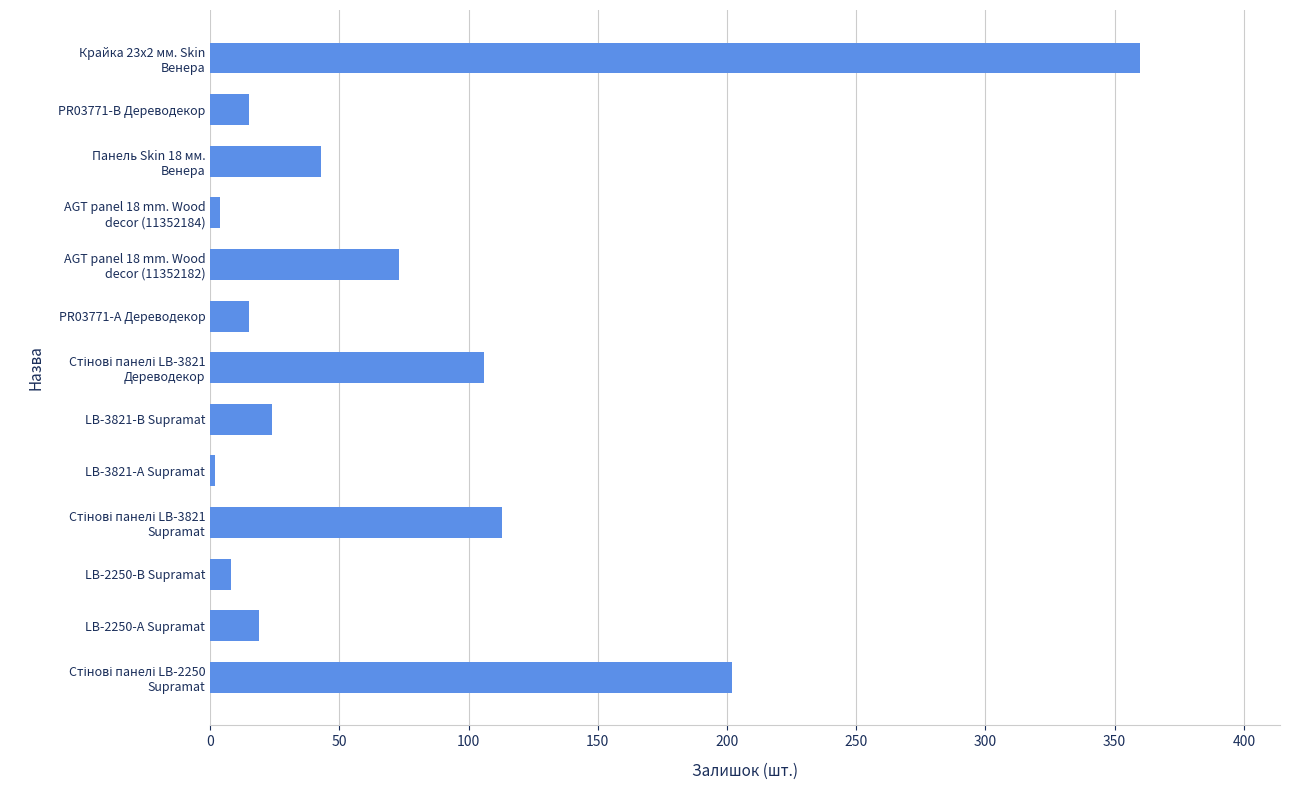

What is the greatest value displayed?

360